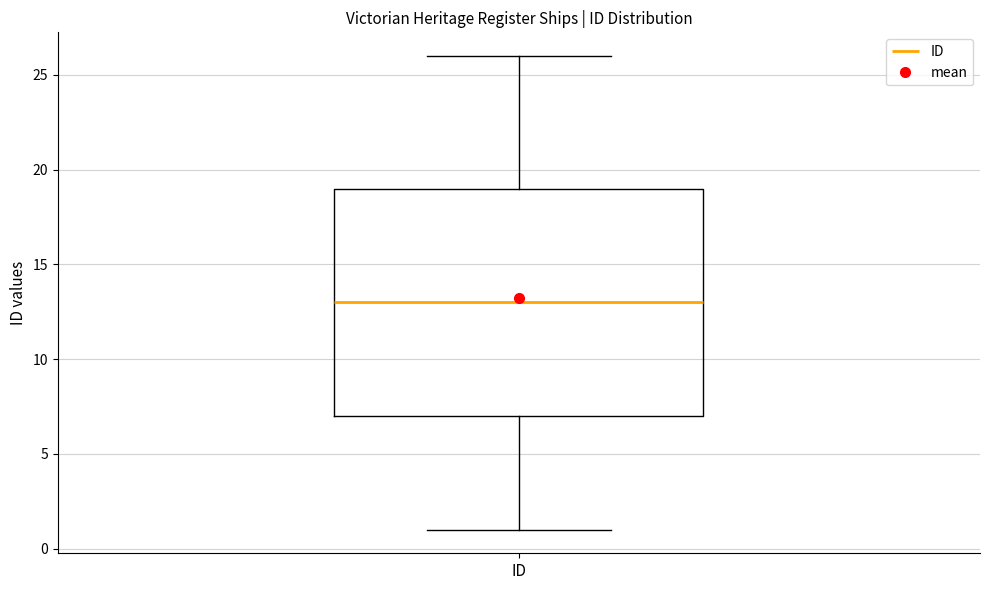

Read this box plot against the y-axis: the position of the median line, the range covered by the box, and the ends of both whiskers. The values are not printed on the chart, so give them approximately, as read against the axis.

median 13, box 7 to 19, whiskers 1 to 26